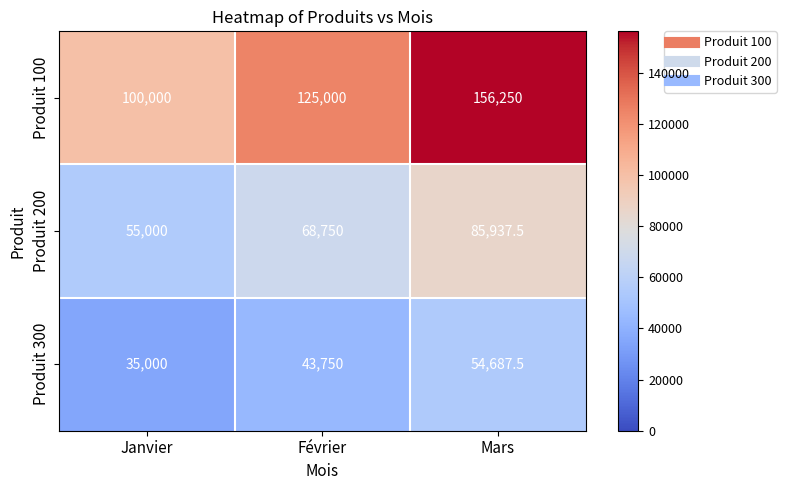

What is the total value across all series at Mars?

296875.0